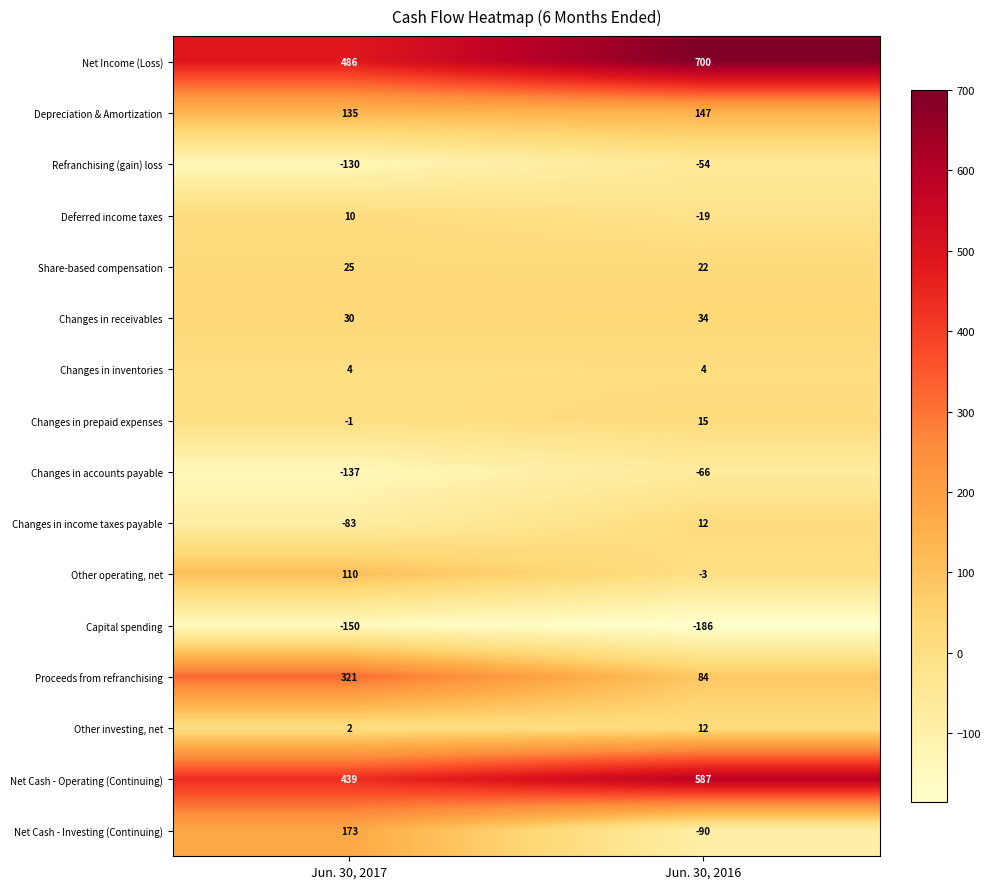

The value of Changes in receivables at Jun. 30, 2016 is 59. True or false?

False